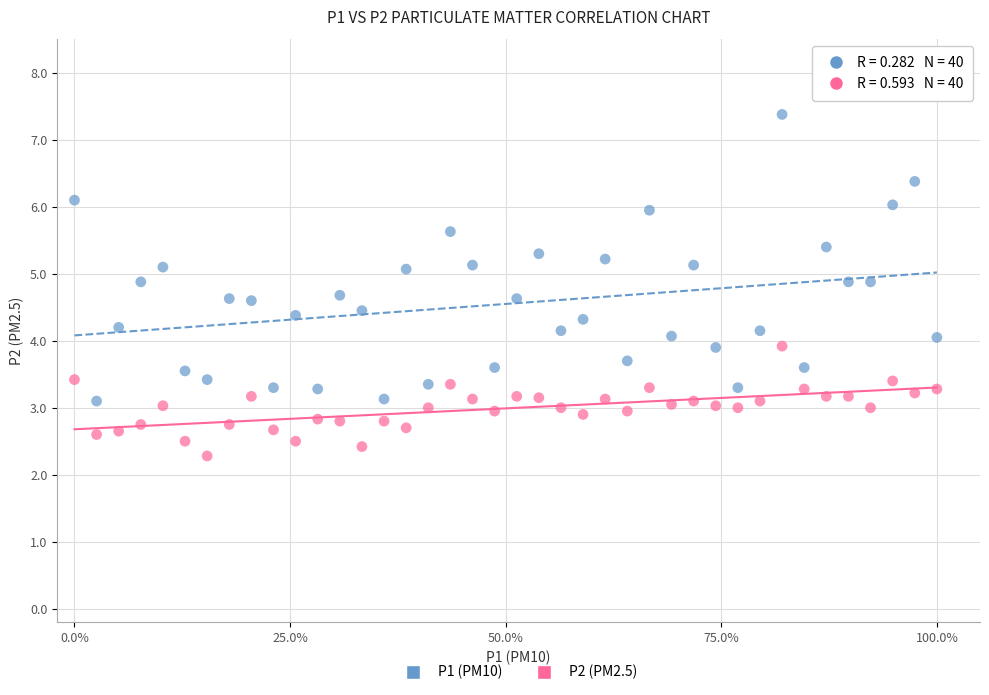

Across all data points, what is the range of Y values (max minus min)?

5.1